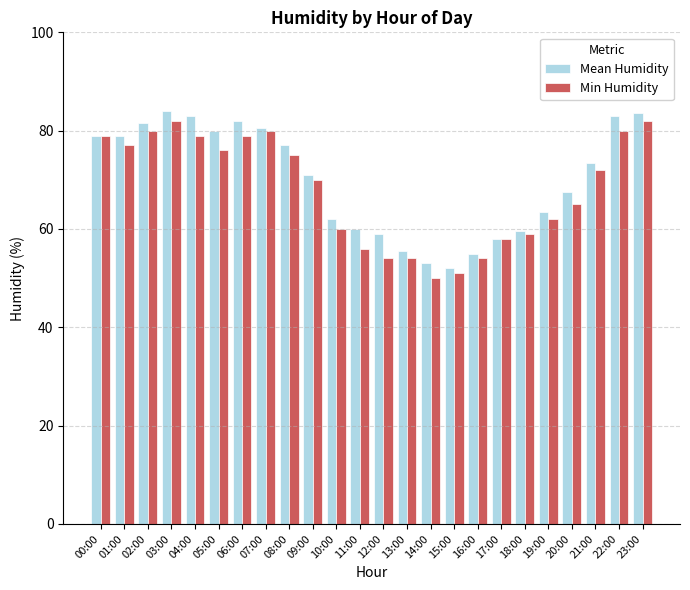

How many bars are there in each group?

2